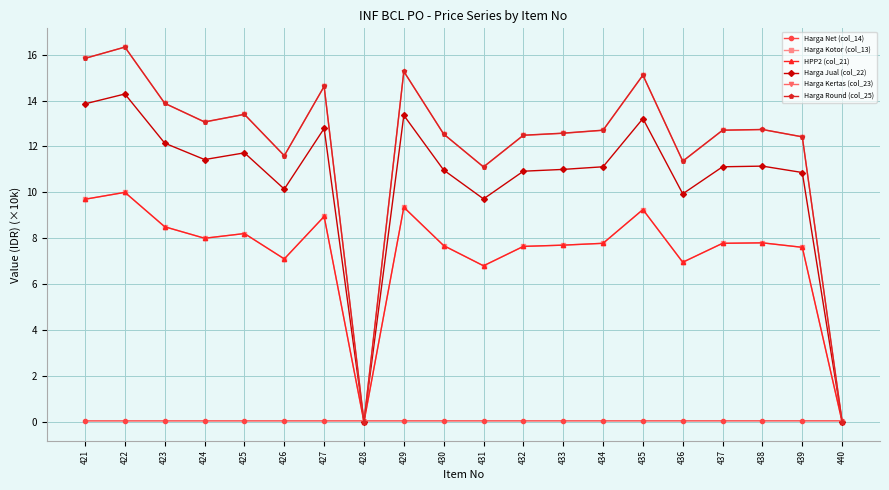

What is the average value of the HPP2 (col_21) series?

7.3